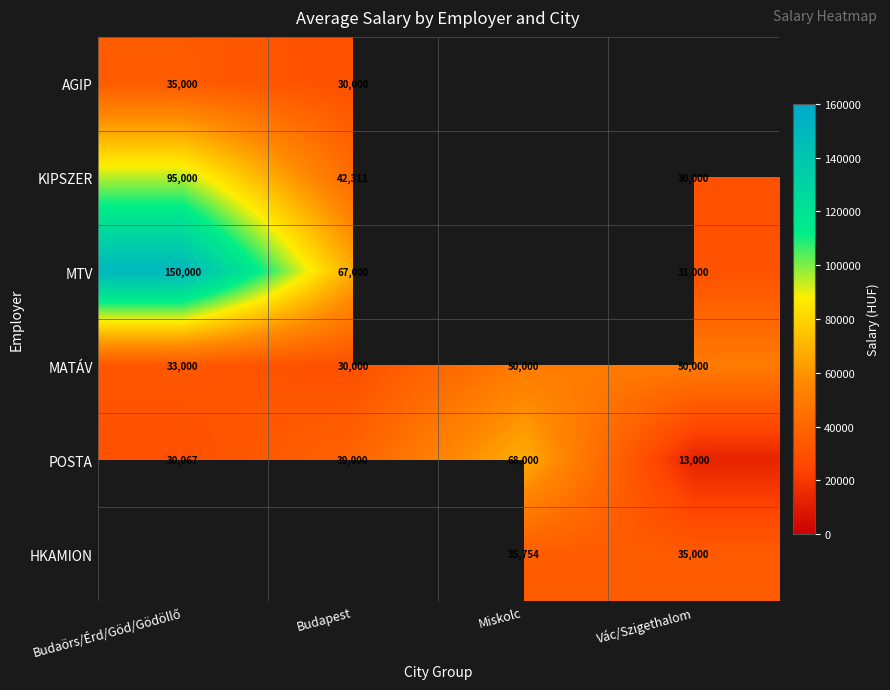

Which category has the highest value in the POSTA series?

Miskolc